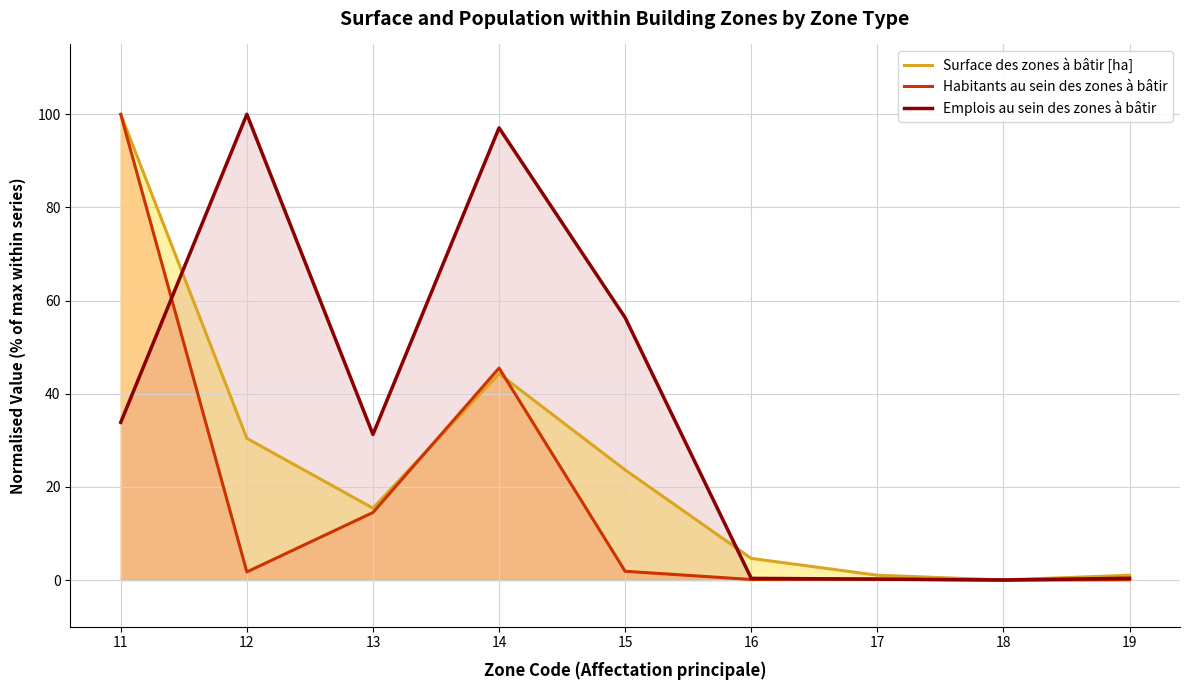

List the labels in order of Surface des zones à bâtir [ha] value, largest first.

11, 14, 12, 15, 13, 16, 17, 19, 18